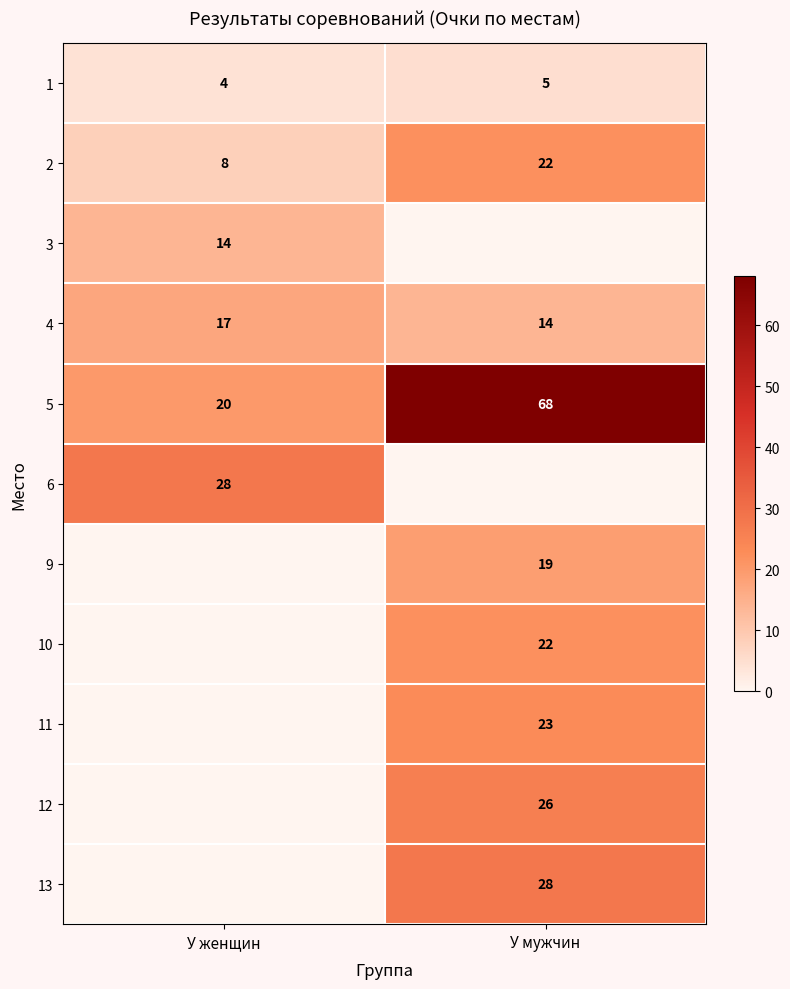

What is the total value across all series at У мужчин?

227